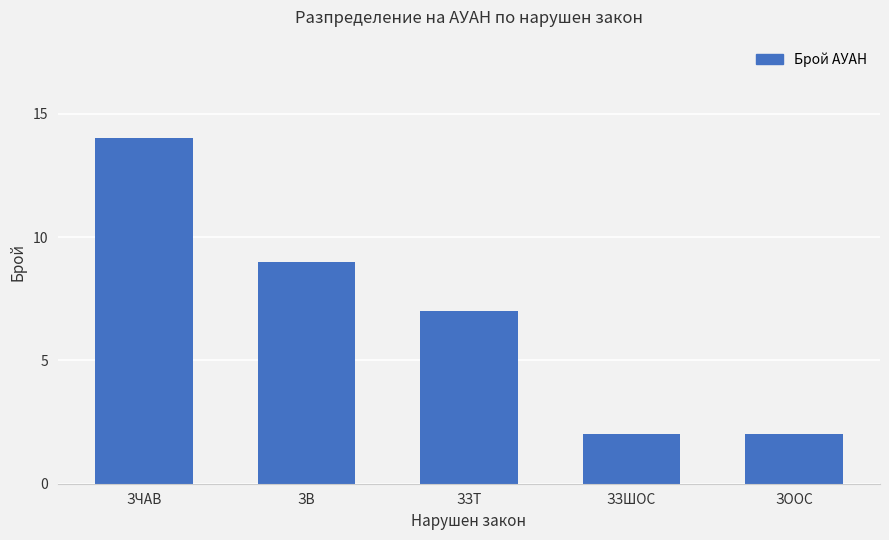

At which category does the chart reach its peak across all series?

ЗЧАВ